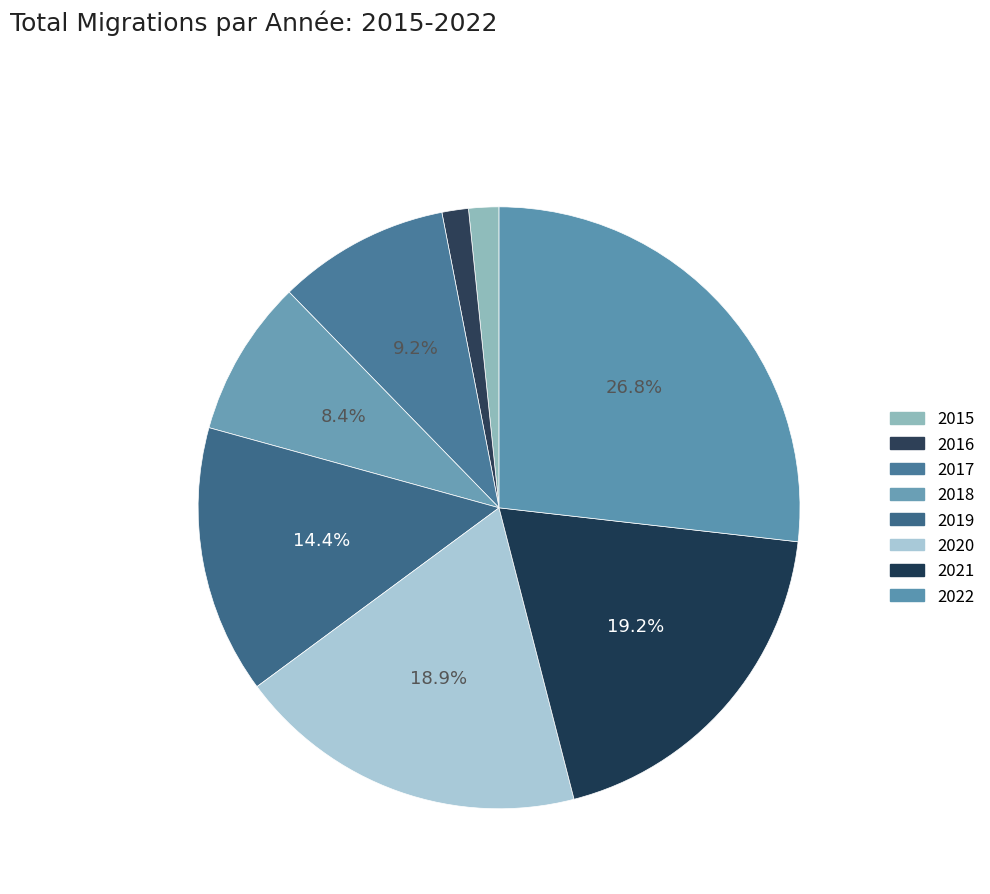

Between 2017 and 2015, which is larger?

2017